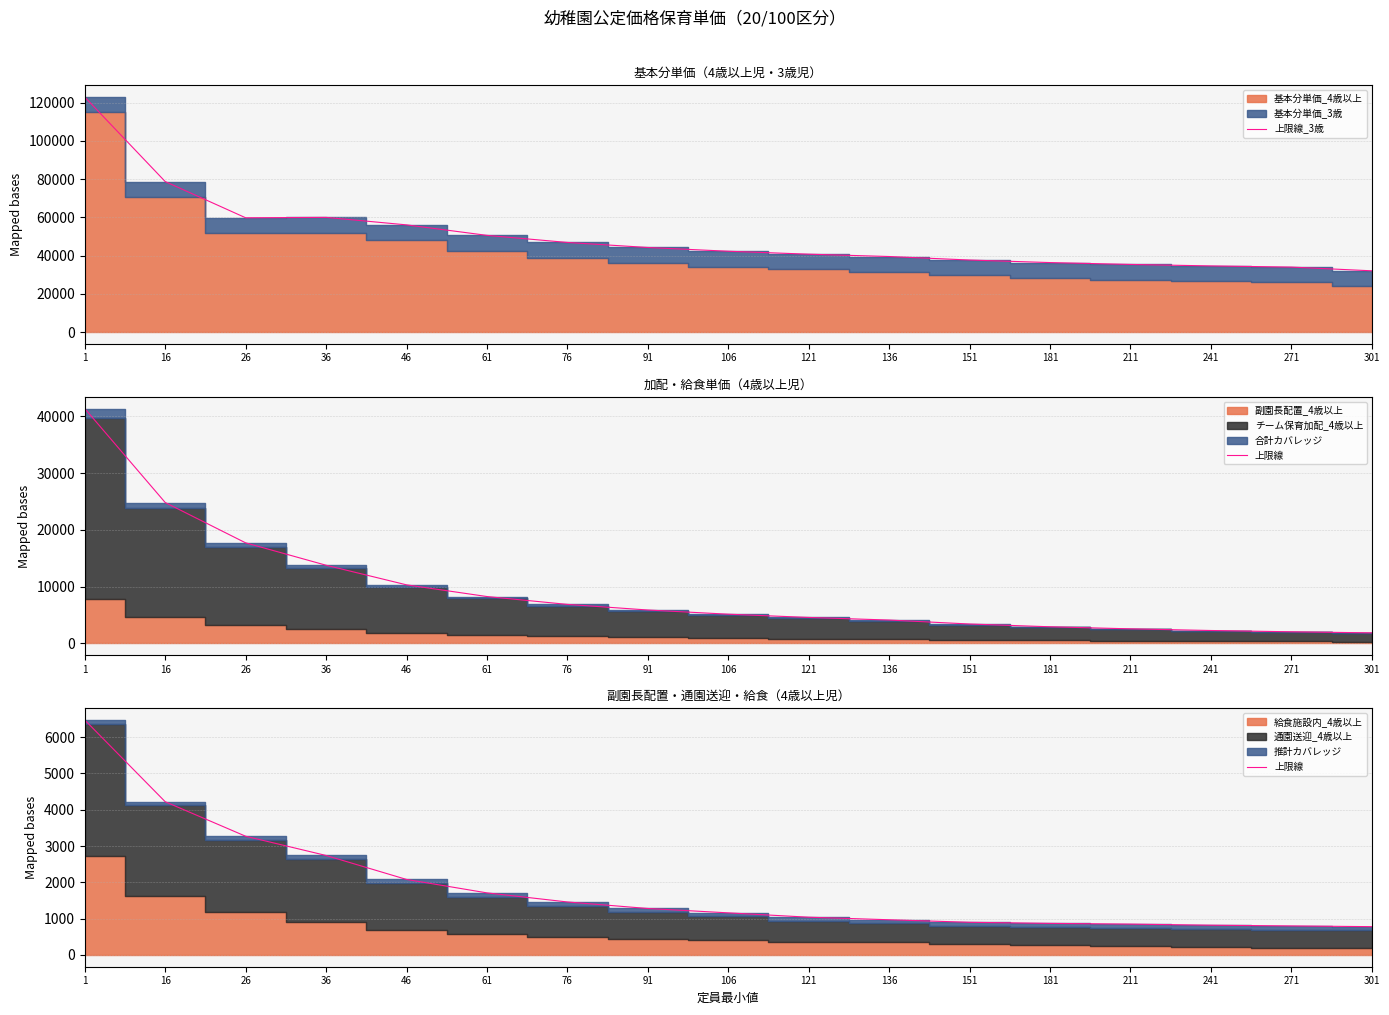

Which has a higher value, 1 or 91?

1